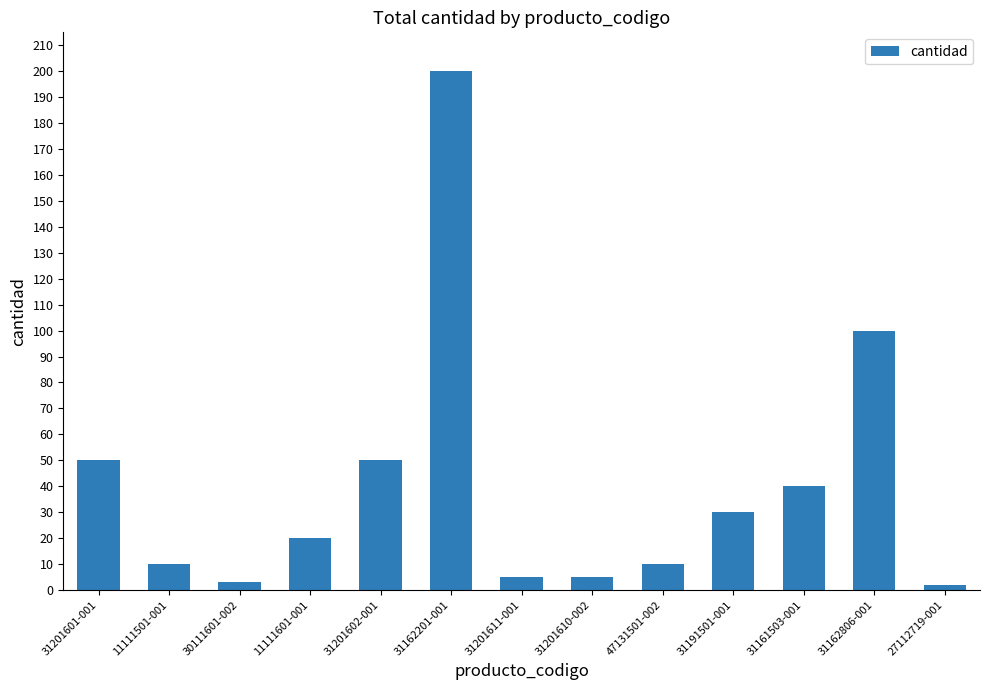

What is the average value?

40